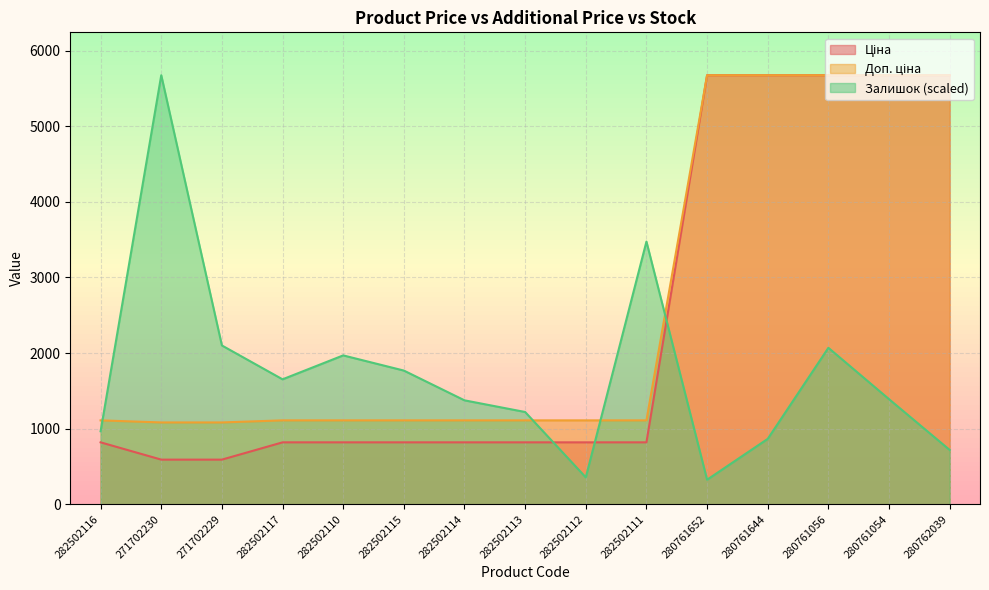

How many lines are shown in the chart?

3